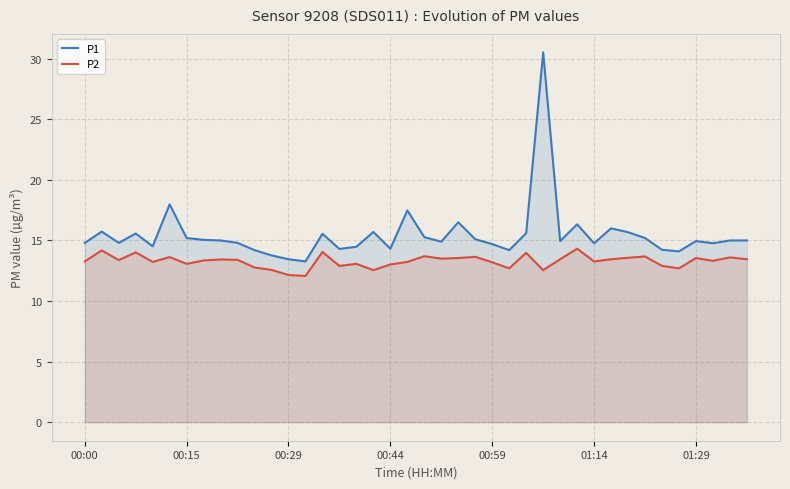

What is the difference between the highest and lowest values at 00:15?

2.1